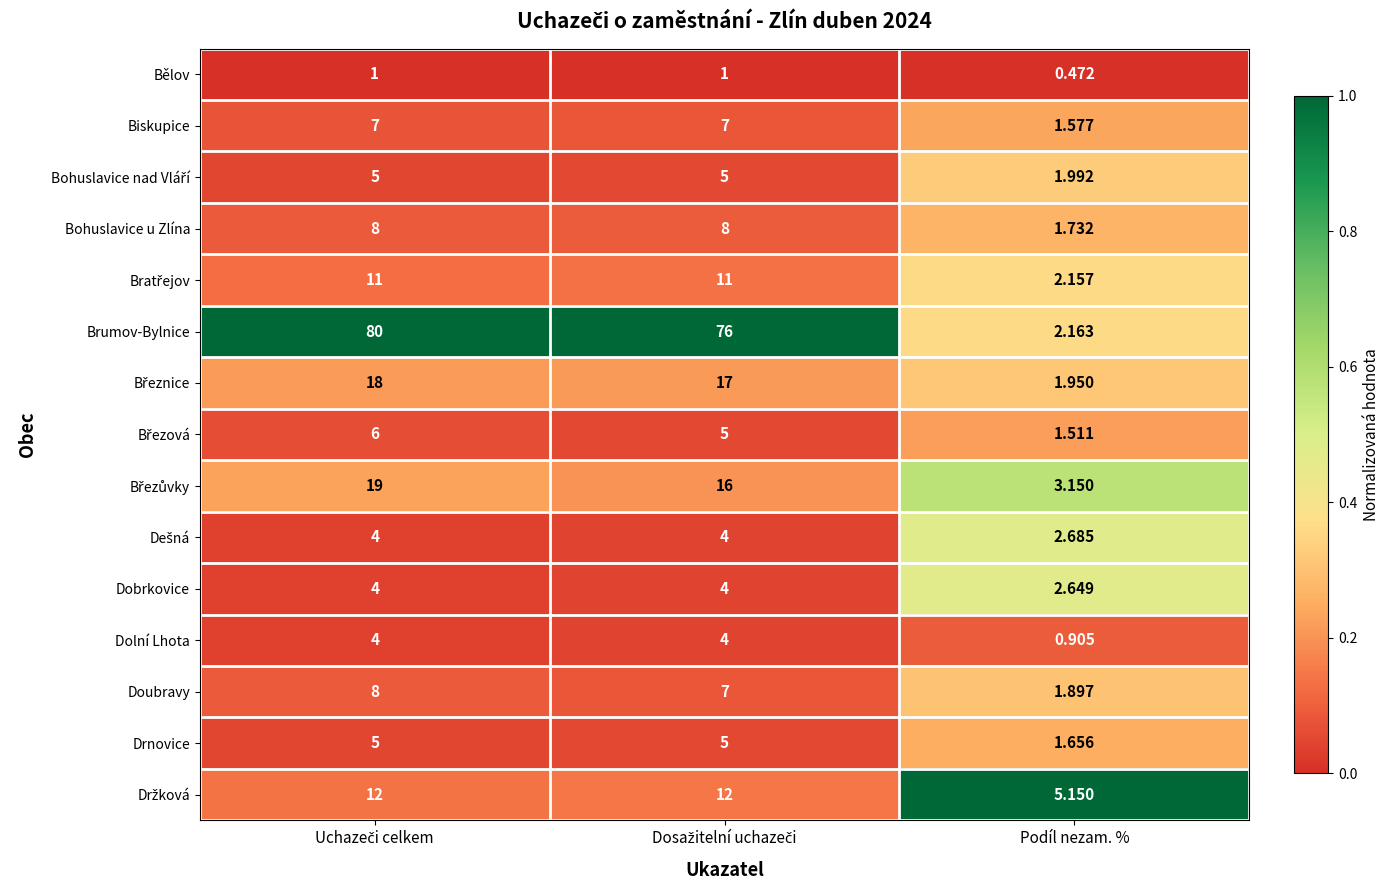

Which series has the largest total across all categories?

Brumov-Bylnice